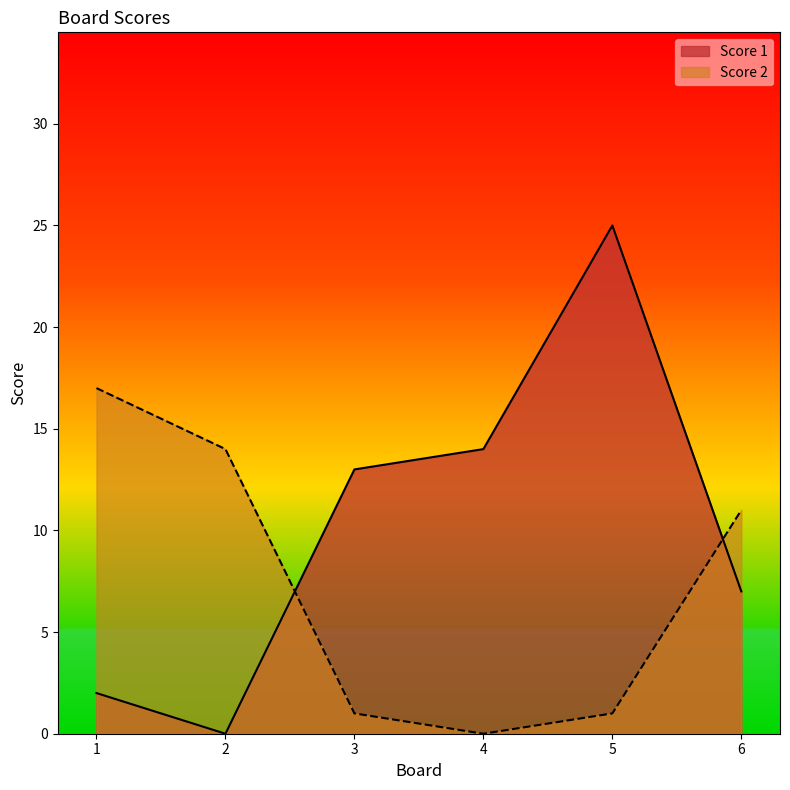

Is it true that Score 2 equals 11 at 6?

True